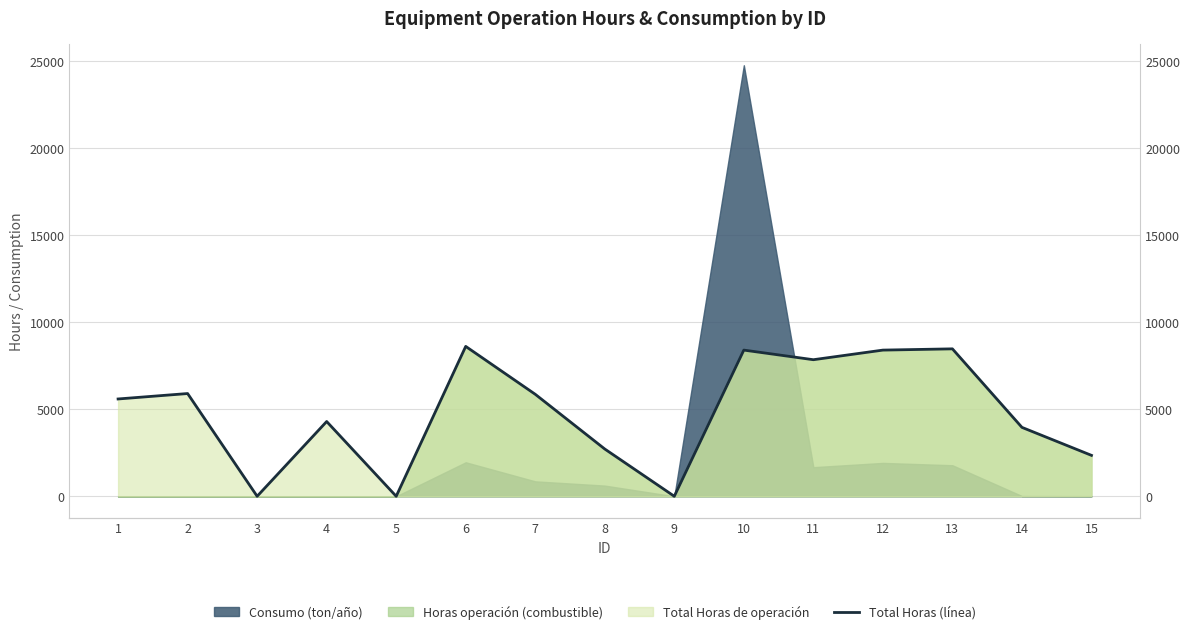

How many lines are shown in the chart?

1